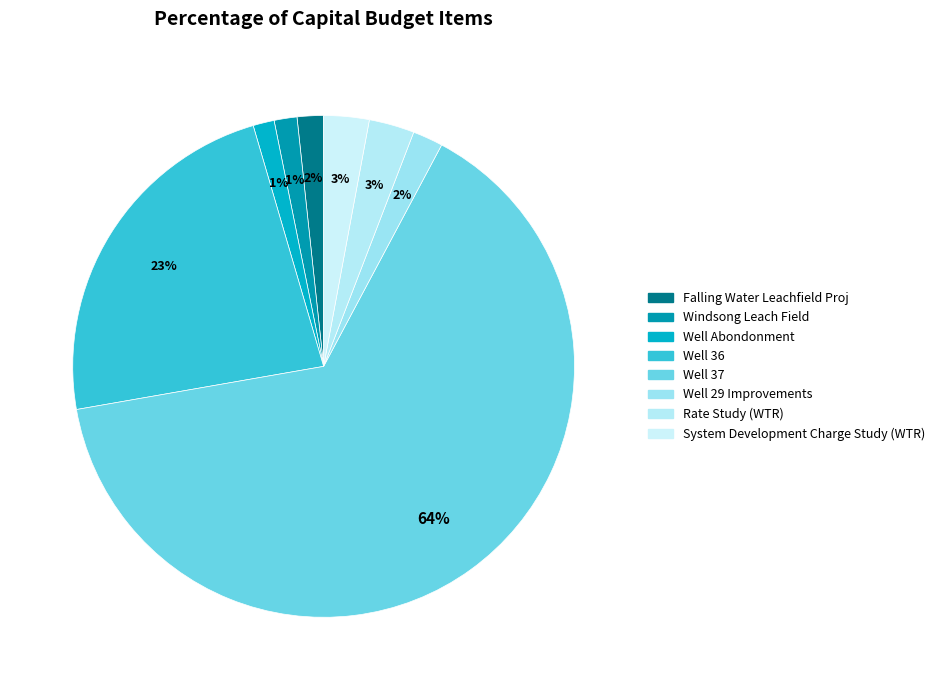

How many segments does this pie chart have?

8